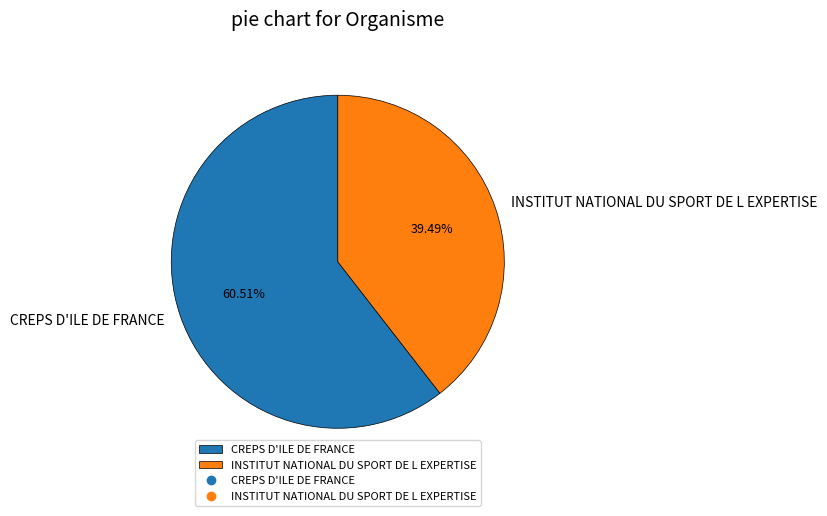

How many segments does this pie chart have?

2